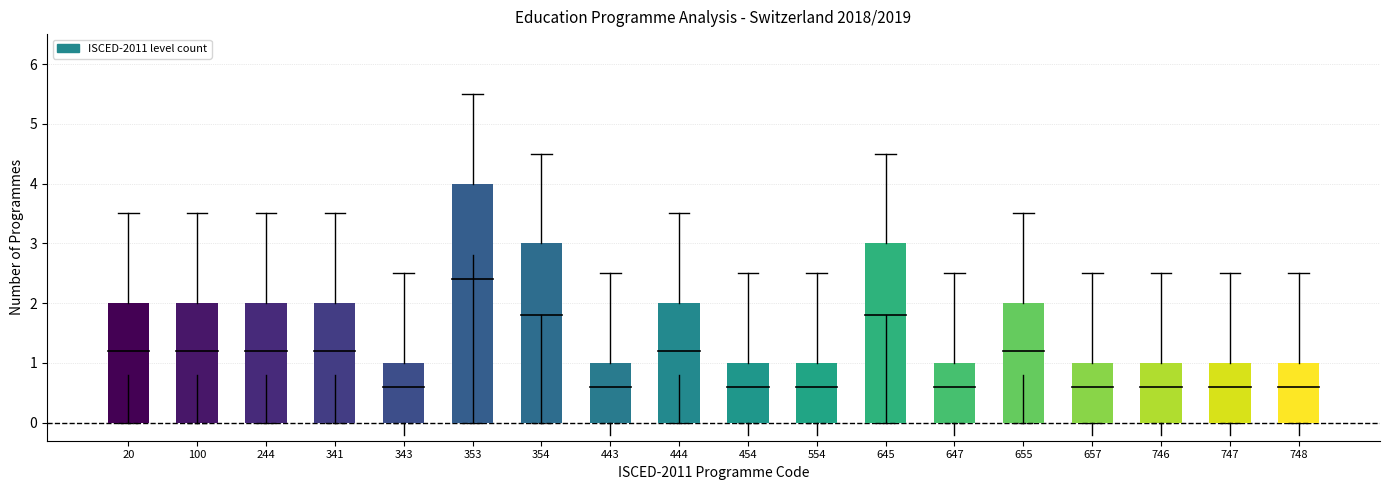

Reading left to right, transcribe all the data shown in this chart.

2	2	2	2	1	4	3	1	2	1	1	3	1	2	1	1	1	1